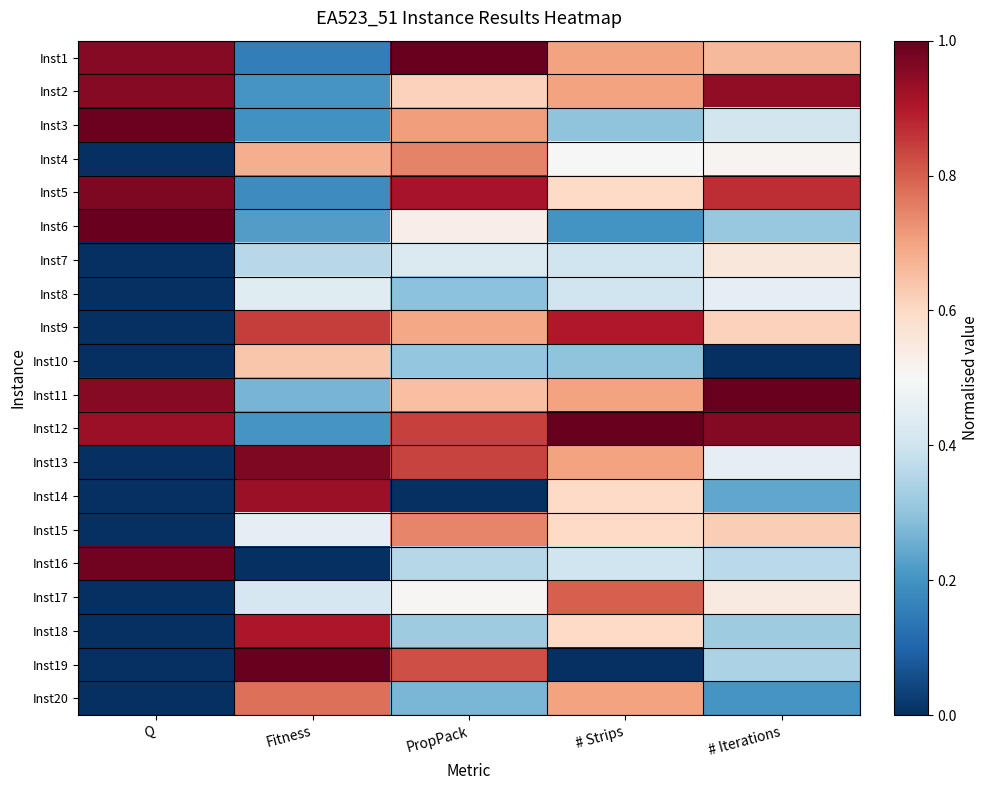

Reading left to right, transcribe all the data shown in this chart.

Inst1: Q=1.0	Fitness=0.2	PropPack=1.0	# Strips=0.7	# Iterations=0.7
Inst2: Q=1.0	Fitness=0.2	PropPack=0.6	# Strips=0.7	# Iterations=0.9
Inst3: Q=1.0	Fitness=0.2	PropPack=0.7	# Strips=0.3	# Iterations=0.4
Inst4: Q=0.0	Fitness=0.7	PropPack=0.7	# Strips=0.5	# Iterations=0.5
Inst5: Q=1.0	Fitness=0.2	PropPack=0.9	# Strips=0.6	# Iterations=0.9
Inst6: Q=1.0	Fitness=0.2	PropPack=0.5	# Strips=0.2	# Iterations=0.3
Inst7: Q=0.0	Fitness=0.4	PropPack=0.4	# Strips=0.4	# Iterations=0.6
Inst8: Q=0.0	Fitness=0.4	PropPack=0.3	# Strips=0.4	# Iterations=0.5
Inst9: Q=0.0	Fitness=0.8	PropPack=0.7	# Strips=0.9	# Iterations=0.6
Inst10: Q=0.0	Fitness=0.6	PropPack=0.3	# Strips=0.3	# Iterations=0.0
Inst11: Q=1.0	Fitness=0.3	PropPack=0.7	# Strips=0.7	# Iterations=1.0
Inst12: Q=0.9	Fitness=0.2	PropPack=0.8	# Strips=1.0	# Iterations=1.0
Inst13: Q=0.0	Fitness=1.0	PropPack=0.8	# Strips=0.7	# Iterations=0.5
Inst14: Q=0.0	Fitness=0.9	PropPack=0.0	# Strips=0.6	# Iterations=0.2
Inst15: Q=0.0	Fitness=0.5	PropPack=0.7	# Strips=0.6	# Iterations=0.6
Inst16: Q=1.0	Fitness=0.0	PropPack=0.4	# Strips=0.4	# Iterations=0.4
Inst17: Q=0.0	Fitness=0.4	PropPack=0.5	# Strips=0.8	# Iterations=0.5
Inst18: Q=0.0	Fitness=0.9	PropPack=0.3	# Strips=0.6	# Iterations=0.3
Inst19: Q=0.0	Fitness=1.0	PropPack=0.8	# Strips=0.0	# Iterations=0.3
Inst20: Q=0.0	Fitness=0.8	PropPack=0.3	# Strips=0.7	# Iterations=0.2